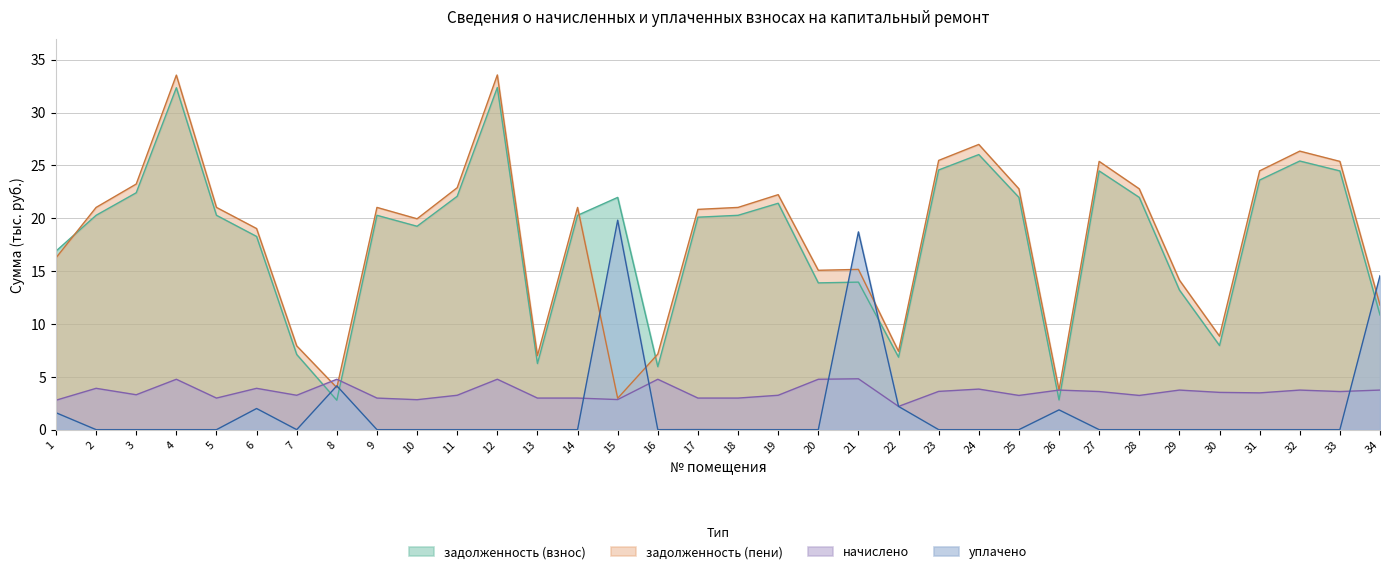

What is the highest value of the уплачено series?

19.8